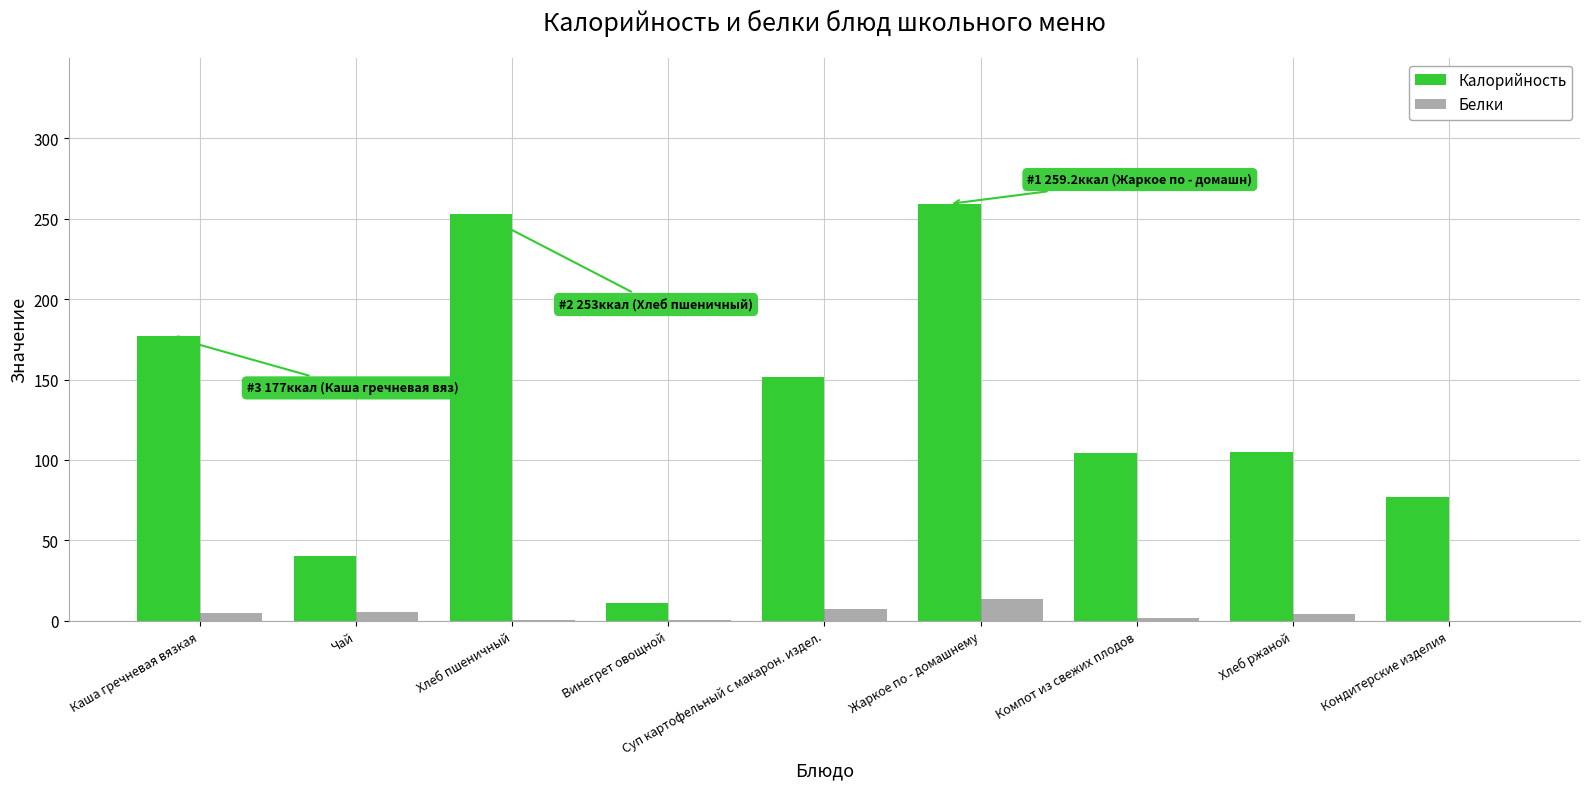

Which label corresponds to the largest value in the chart?

Жаркое по - домашнему